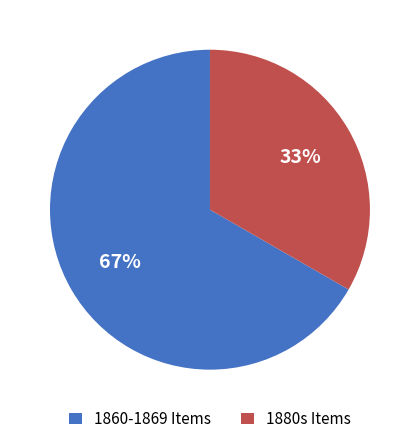

Rank the categories by value from highest to lowest.

1860-1869 Items, 1880s Items